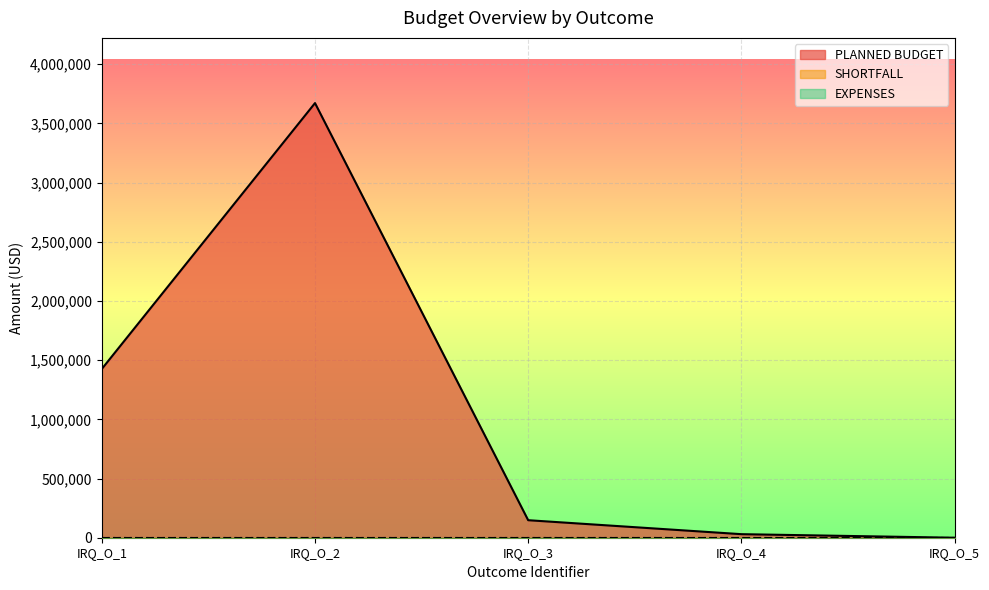

At which label is SHORTFALL closest to 0?

IRQ_O_1